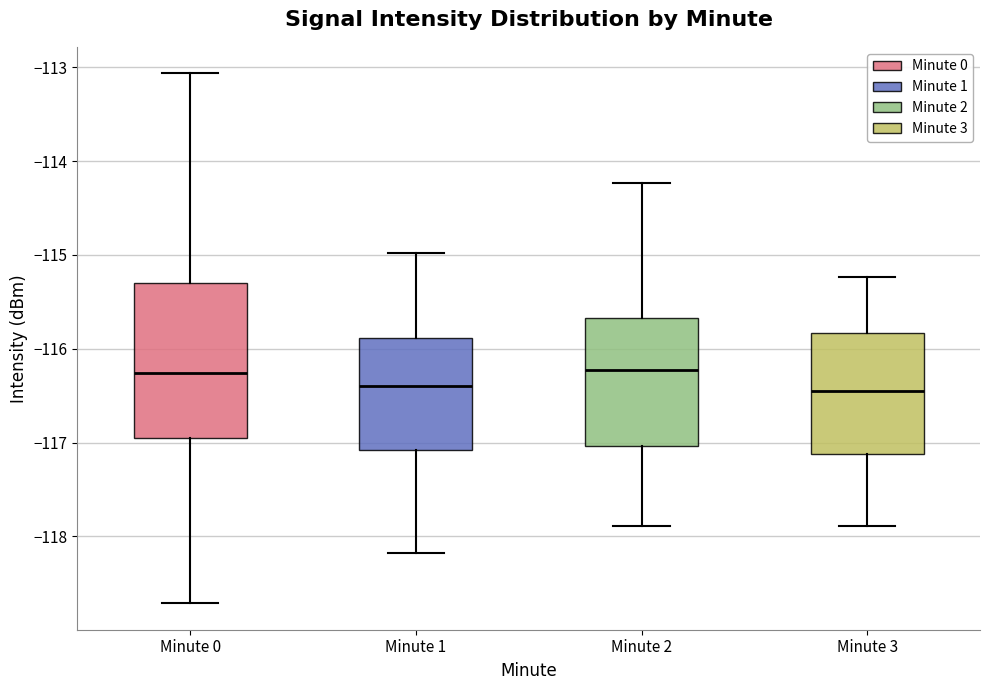

Comparing the boxes themselves (not the whiskers), which one is the tallest?

Minute 0